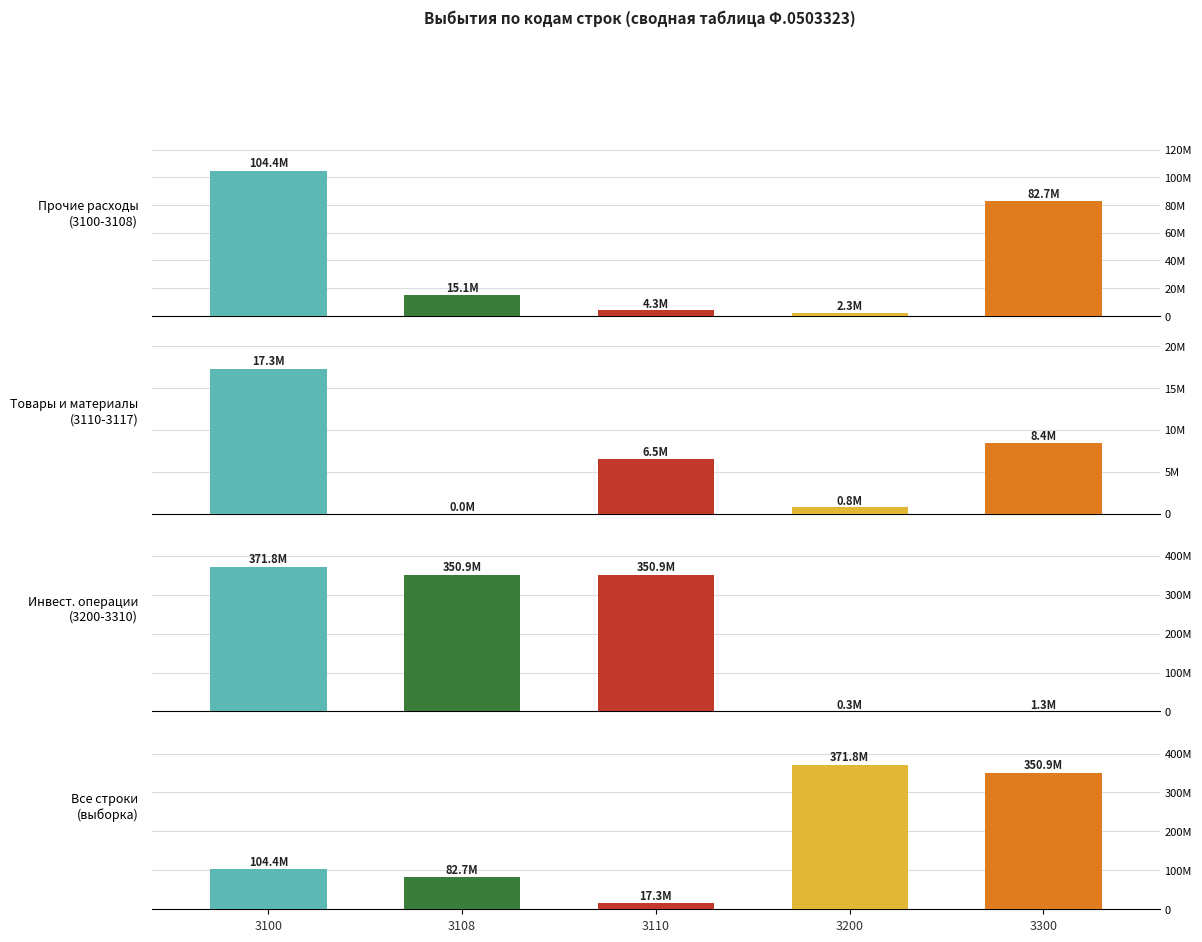

Is it true that the value at 3200 is 564449982.1?

False